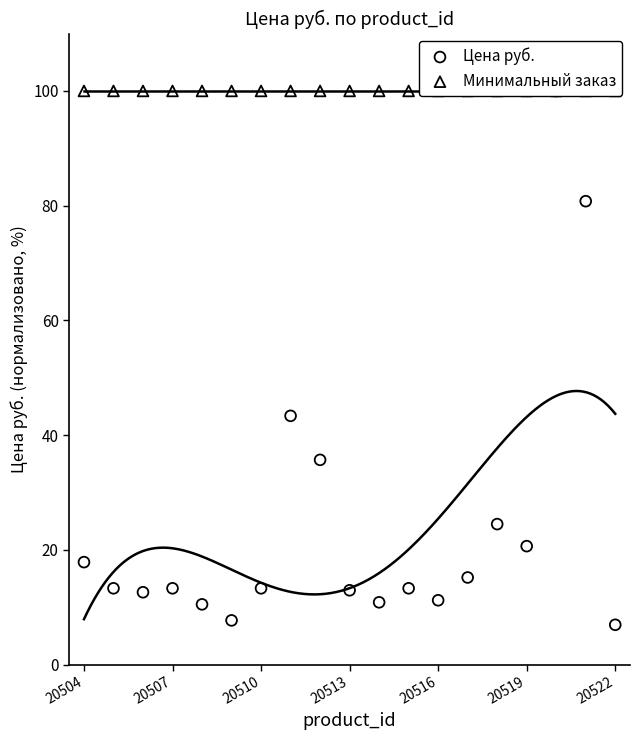

What is the total value across all series at 20504?

117.9